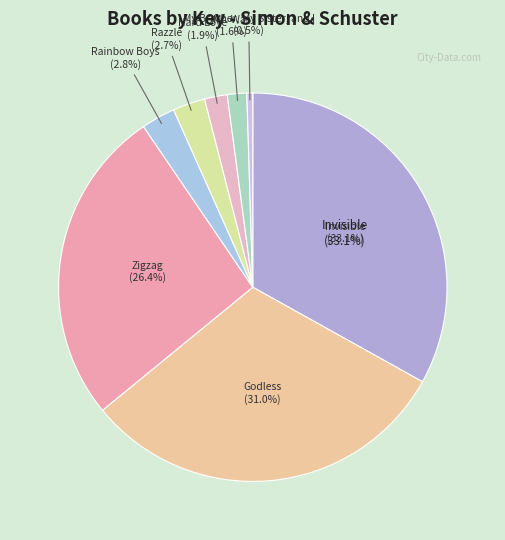

Is it true that Hard Love is 2% of the pie?

True